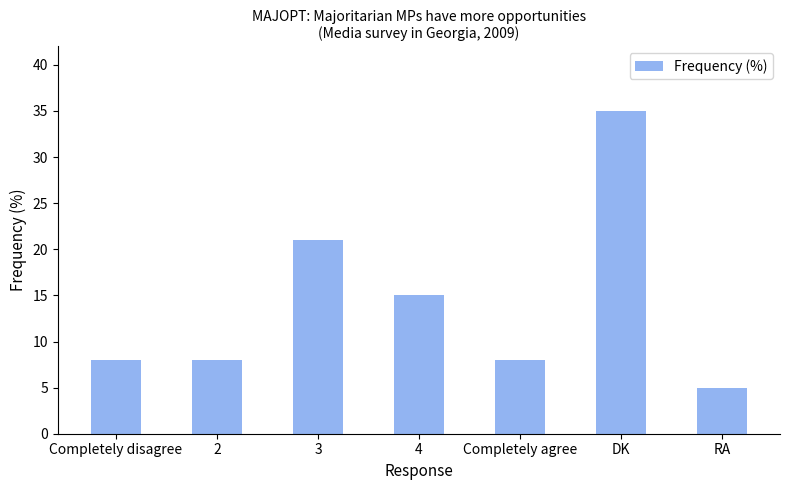

Are the bars horizontal?

No